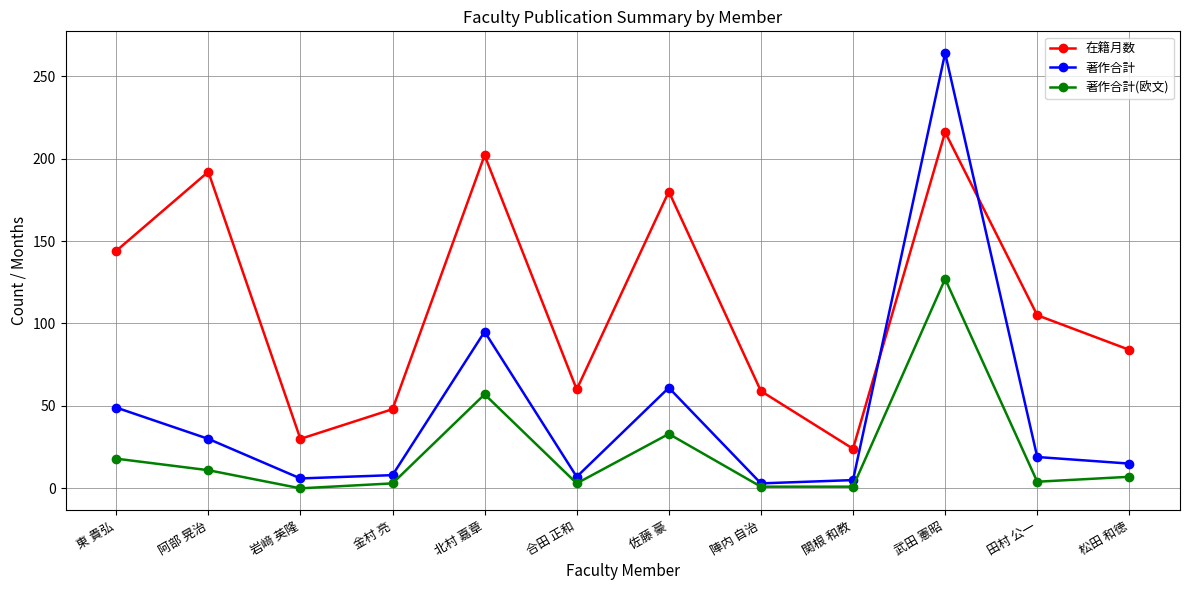

What is the sum of the 著作合計(欧文) values at 北村 嘉章 and 岩﨑 英隆?

57